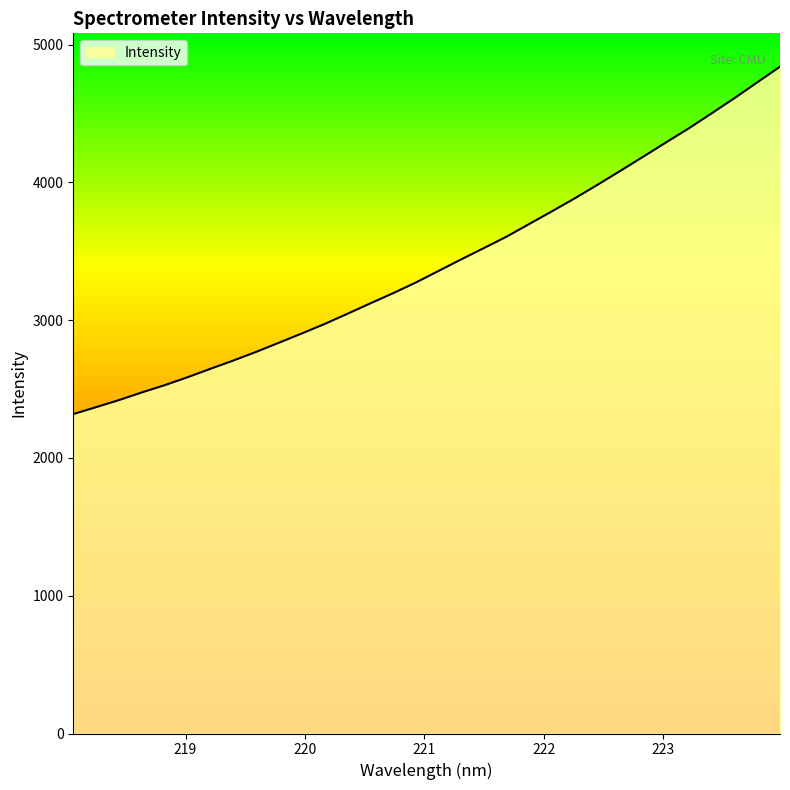

What is the maximum value shown in the chart?

4840.0